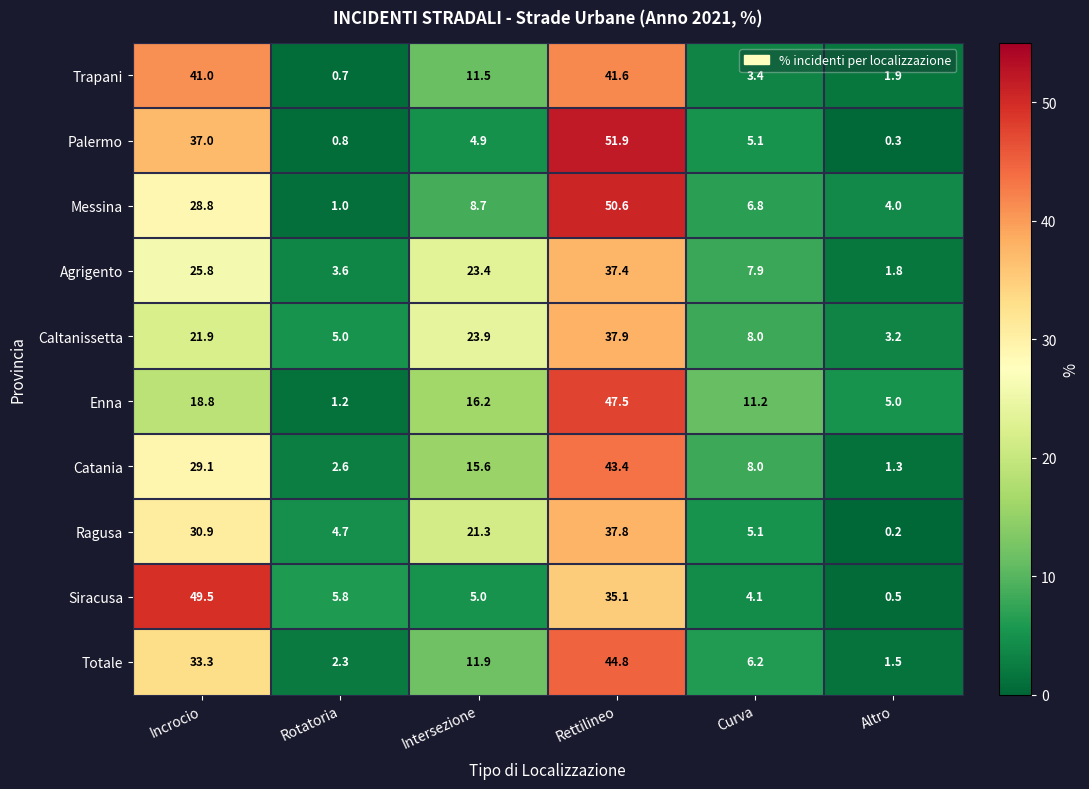

What is the average value of the Ragusa series?

16.7